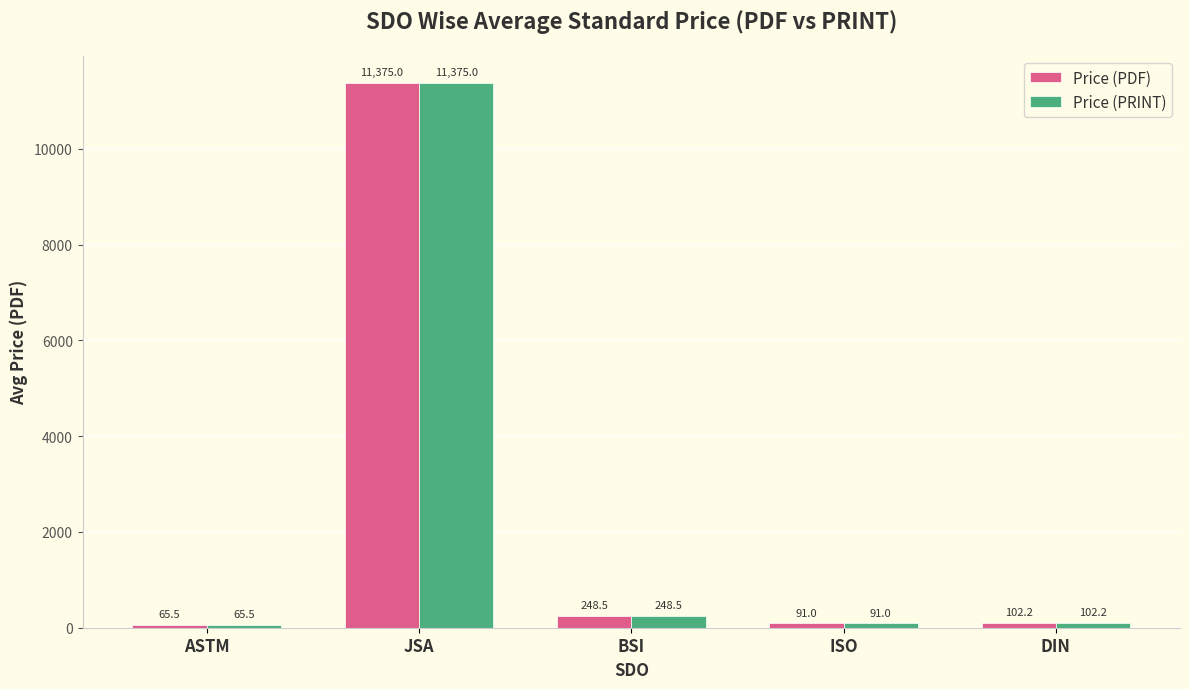

What is the average value of the Price (PRINT) series?

2376.4